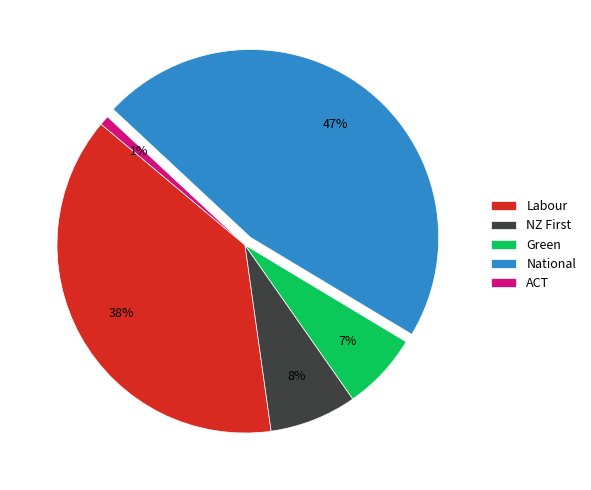

Does Green account for over 50% of the chart?

No